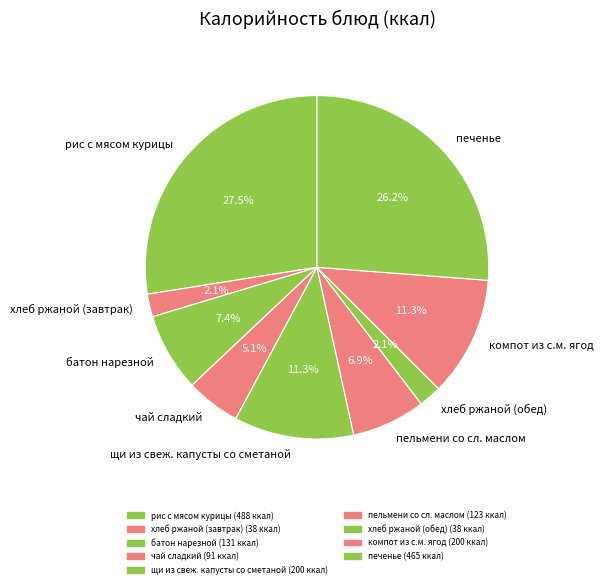

What is the ratio of the value at печенье to the value at рис с мясом курицы?

1.0